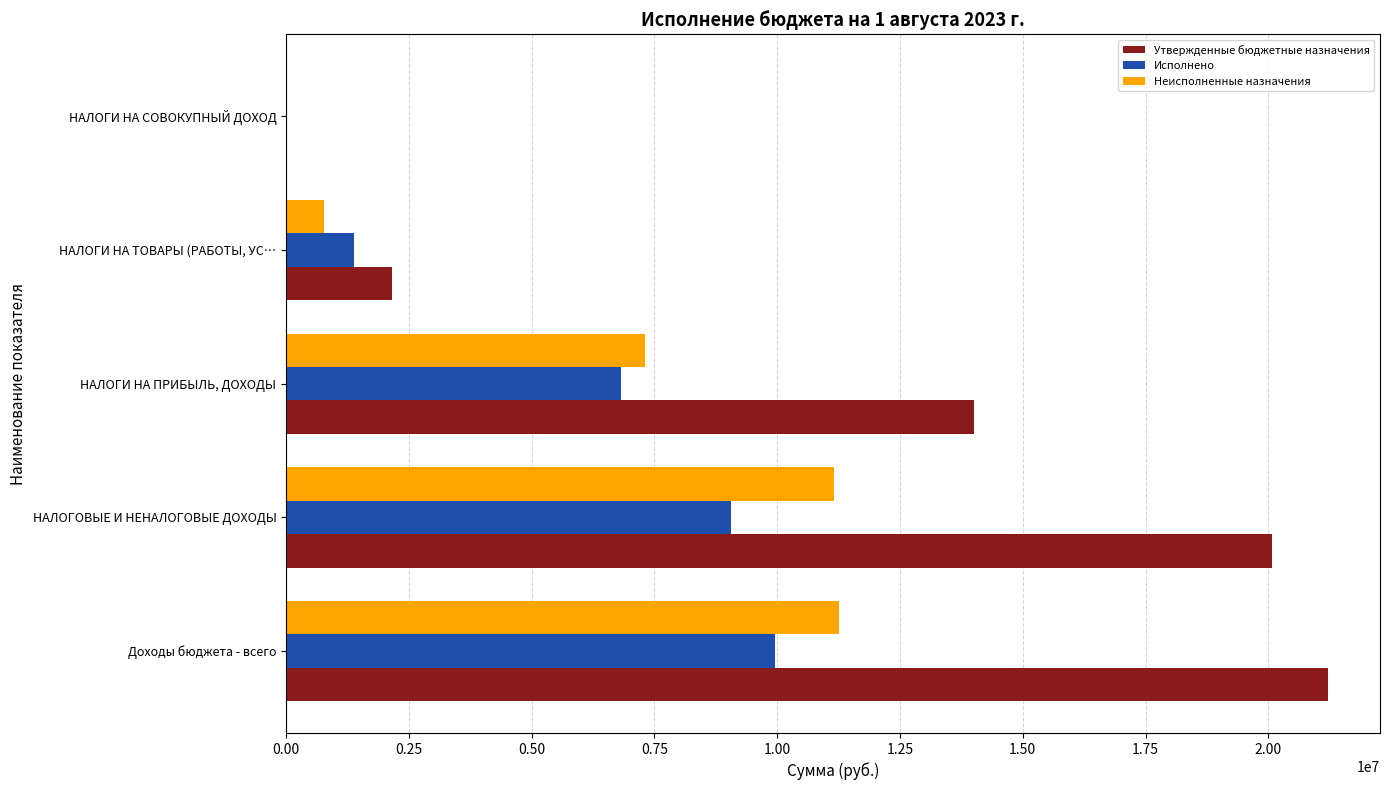

What is the highest value of the Исполнено series?

9946619.6